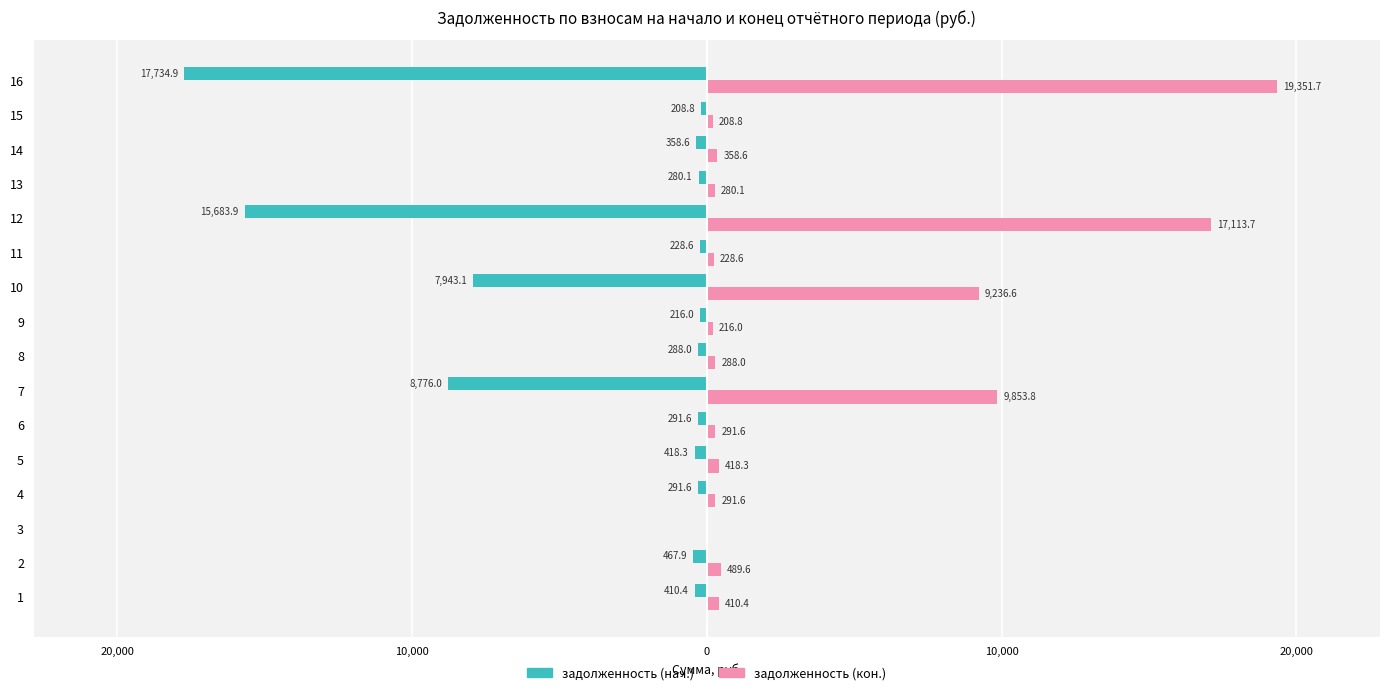

What are all the series names shown in the legend?

задолженность (нач.), задолженность (кон.)